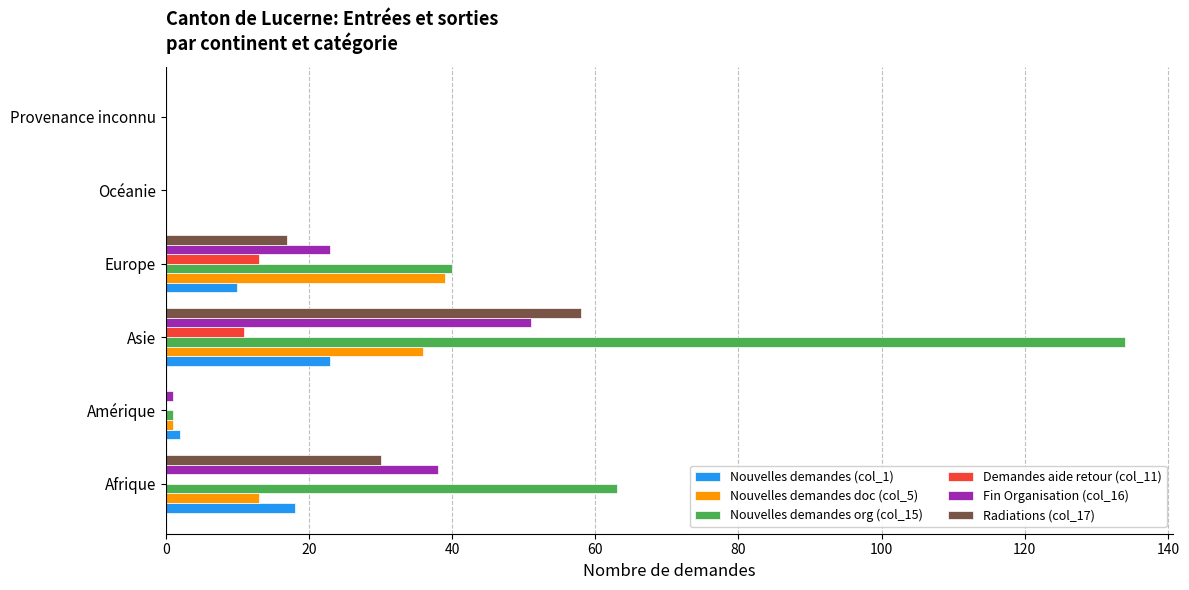

What is the sum of all Demandes aide retour (col_11) values?

24